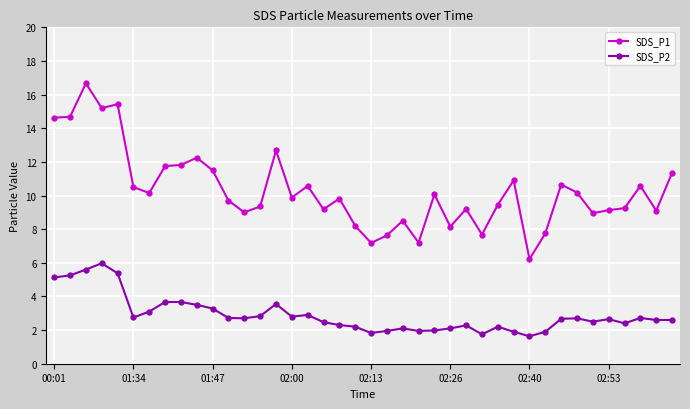

What is the greatest value displayed?

16.7